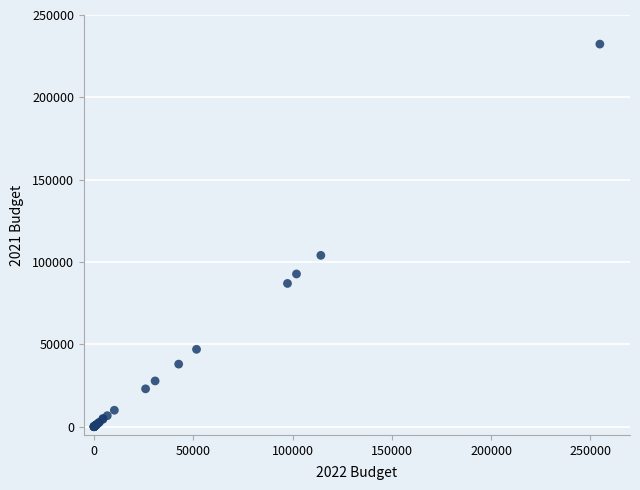

What Y value in the scatter plot is closest to 116167?

104050